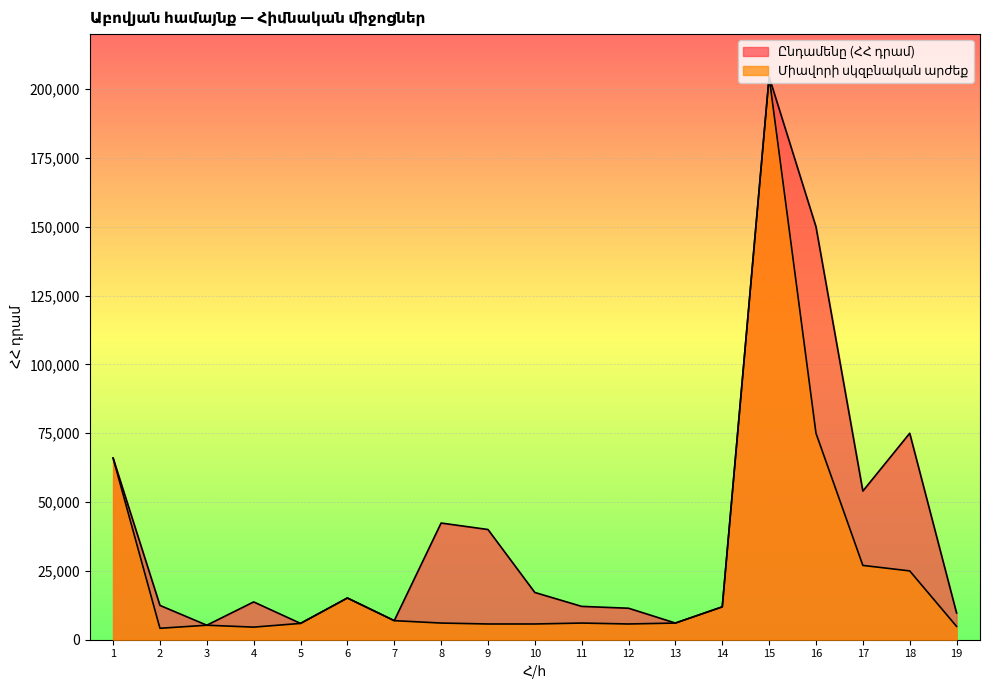

True or false: Միավորի սկզբնական արժեք and Ընդամենը (ՀՀ դրամ) intersect in this chart.

False